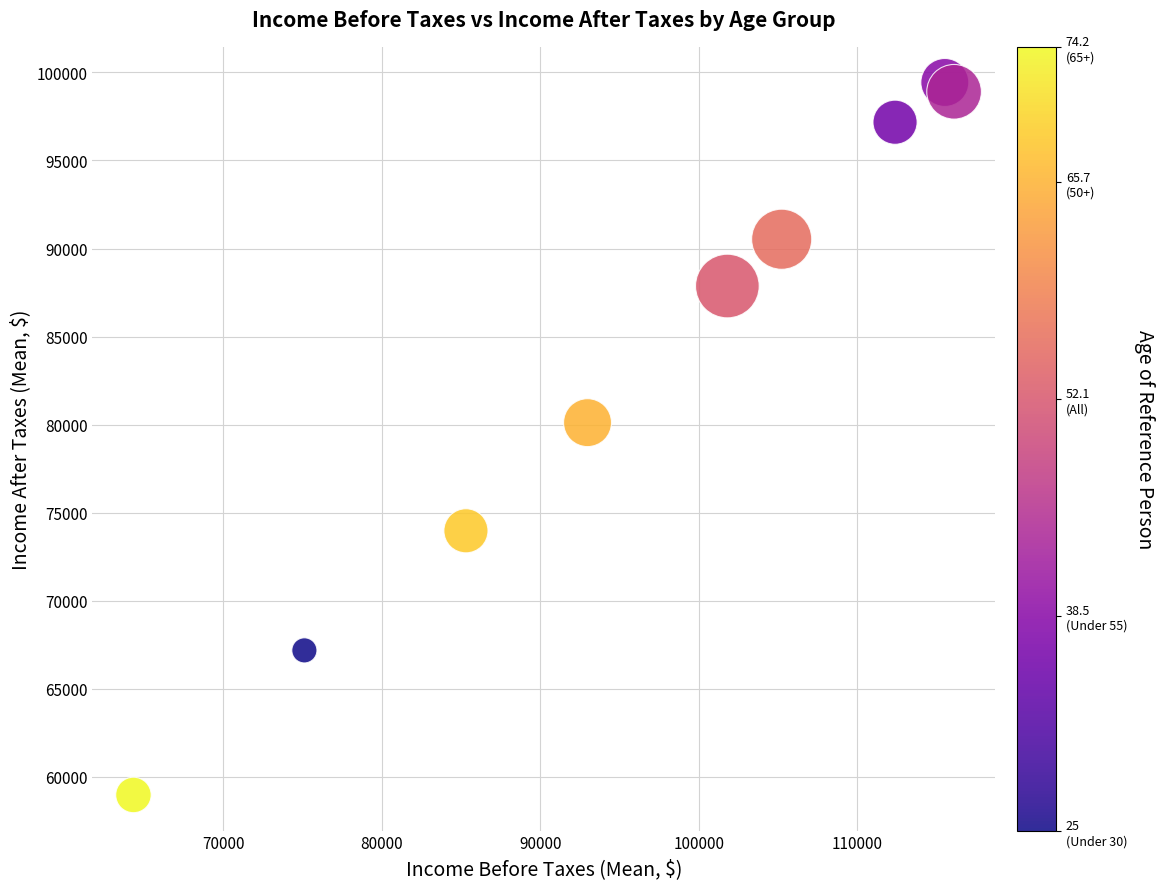

What Y value in the scatter plot is closest to 79199?

80111